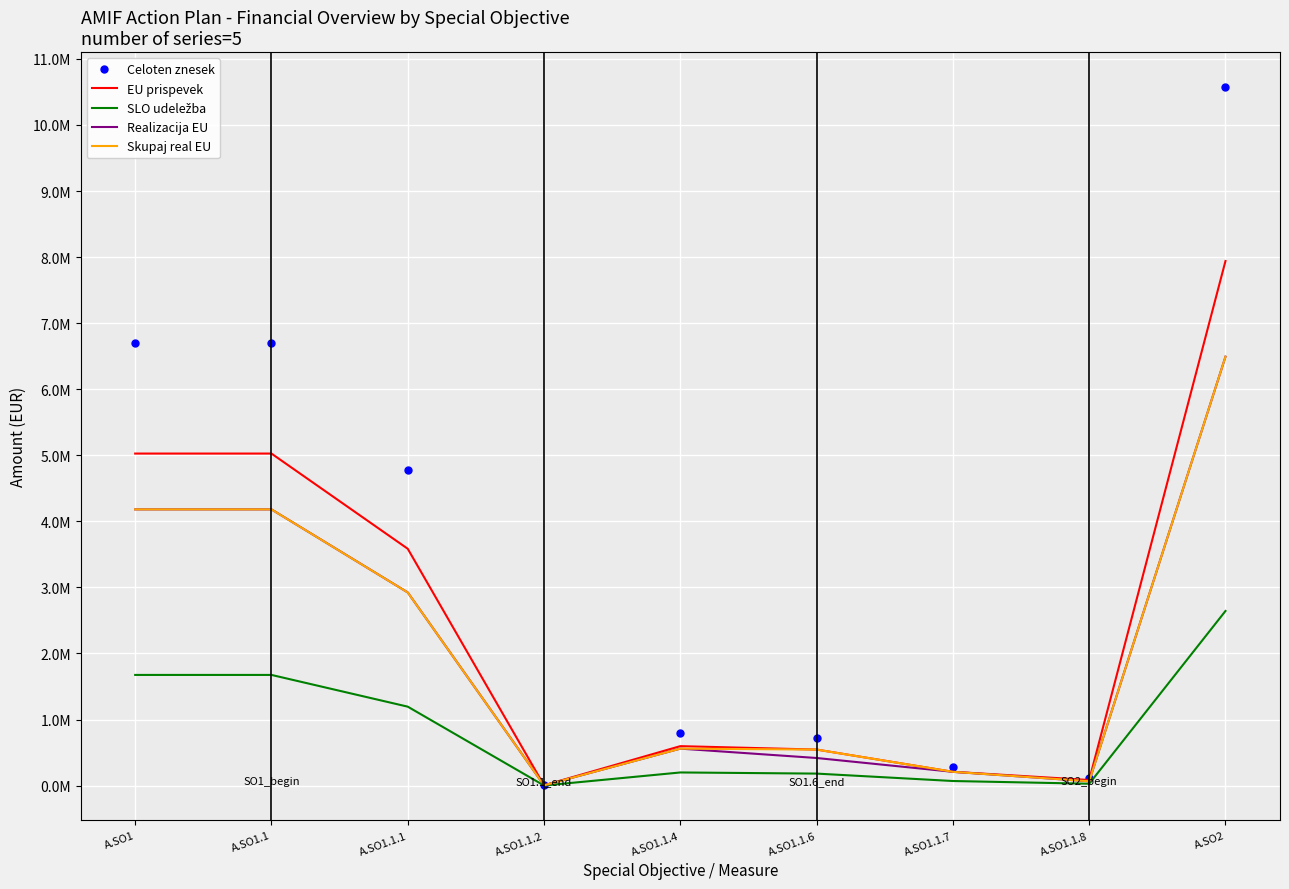

What is the total value across all series at A.SO1?

21765422.2